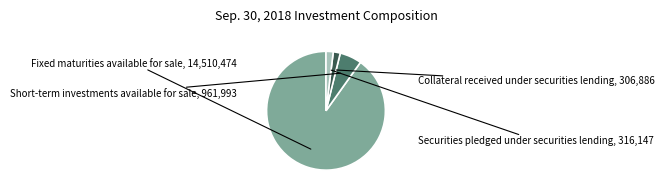

Which slice is the largest?

Fixed maturities available for sale